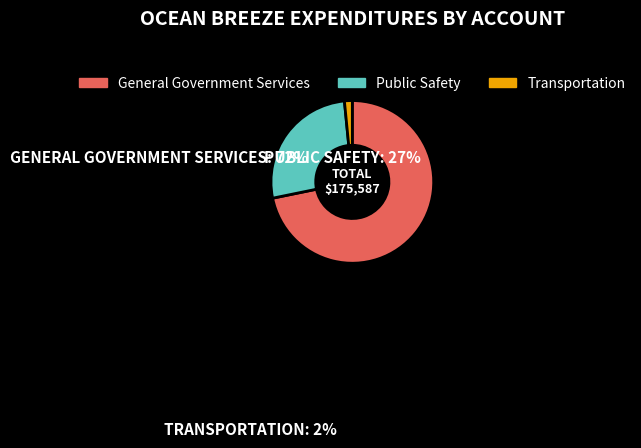

Does any single category account for the majority?

Yes